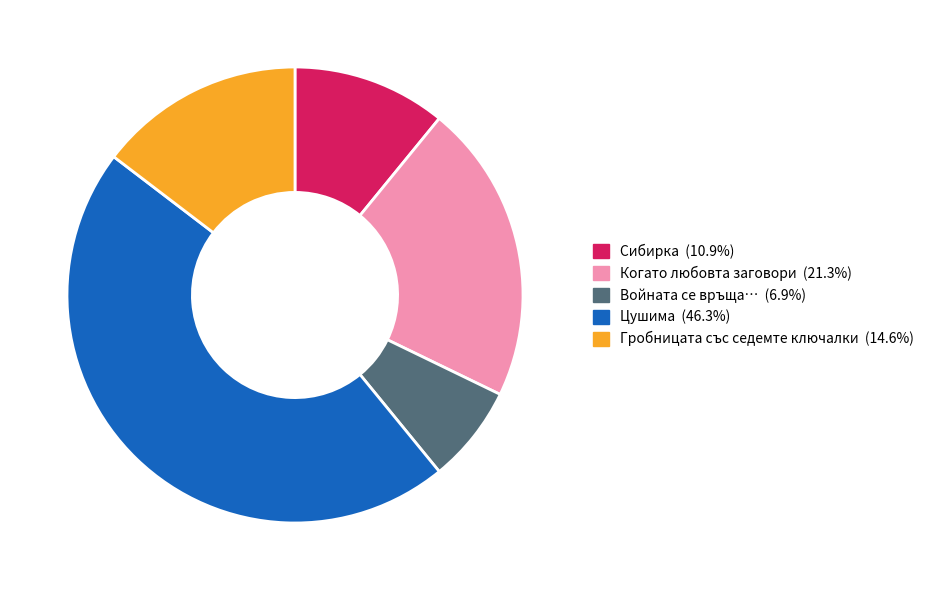

Is there any slice that represents more than half of the pie?

No